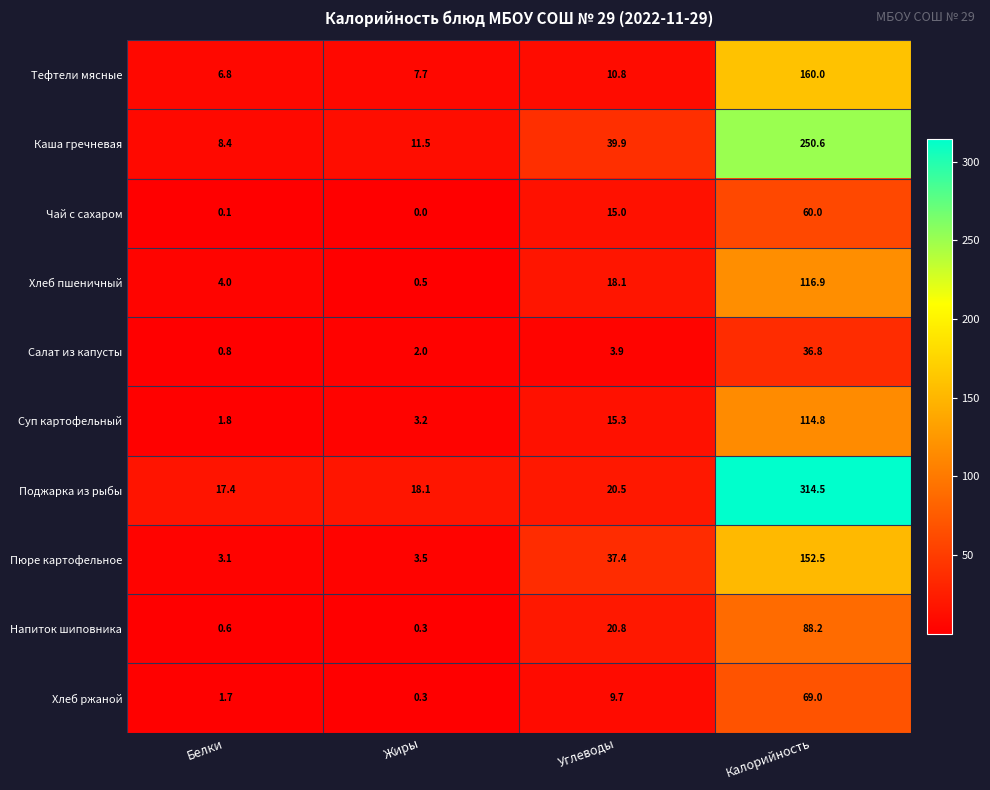

What is the difference between the highest and lowest values at Жиры?

18.1